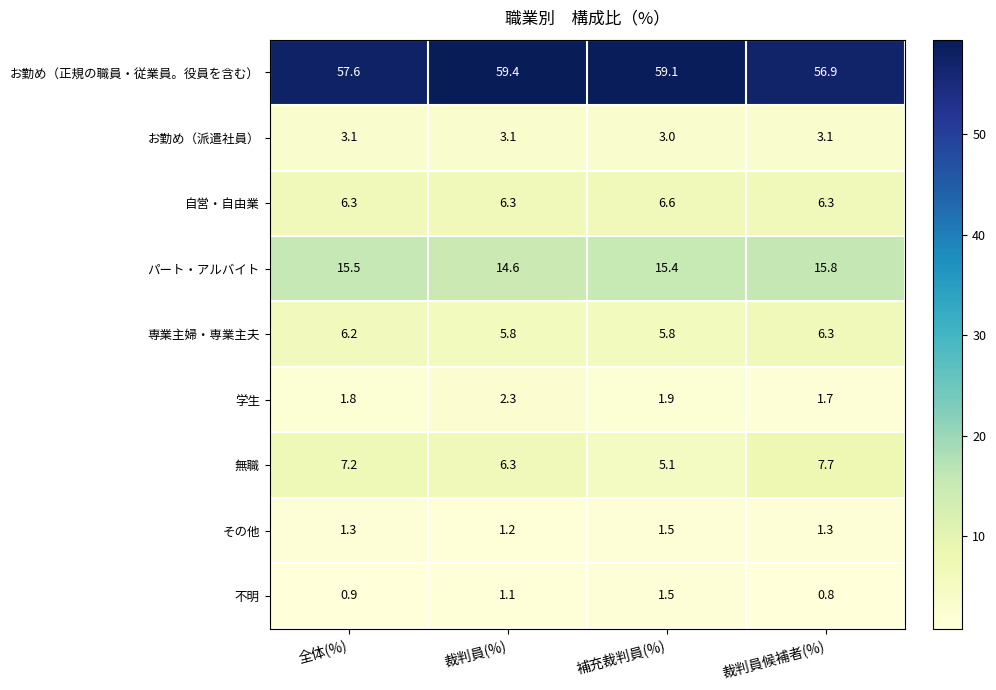

What is the sum of all 無職 values?

26.3